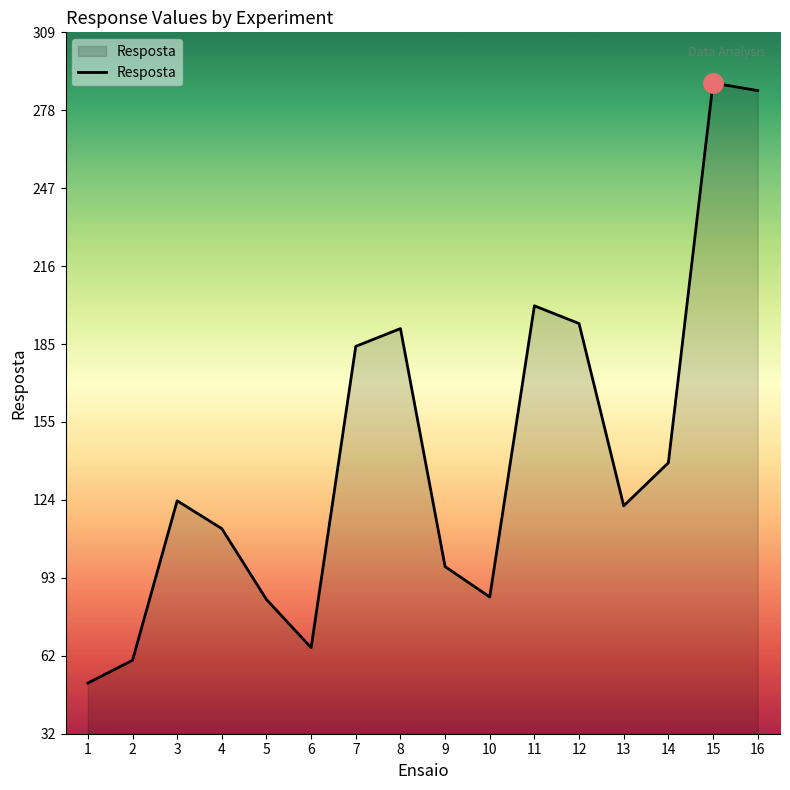

The value at 3 is 66. True or false?

False